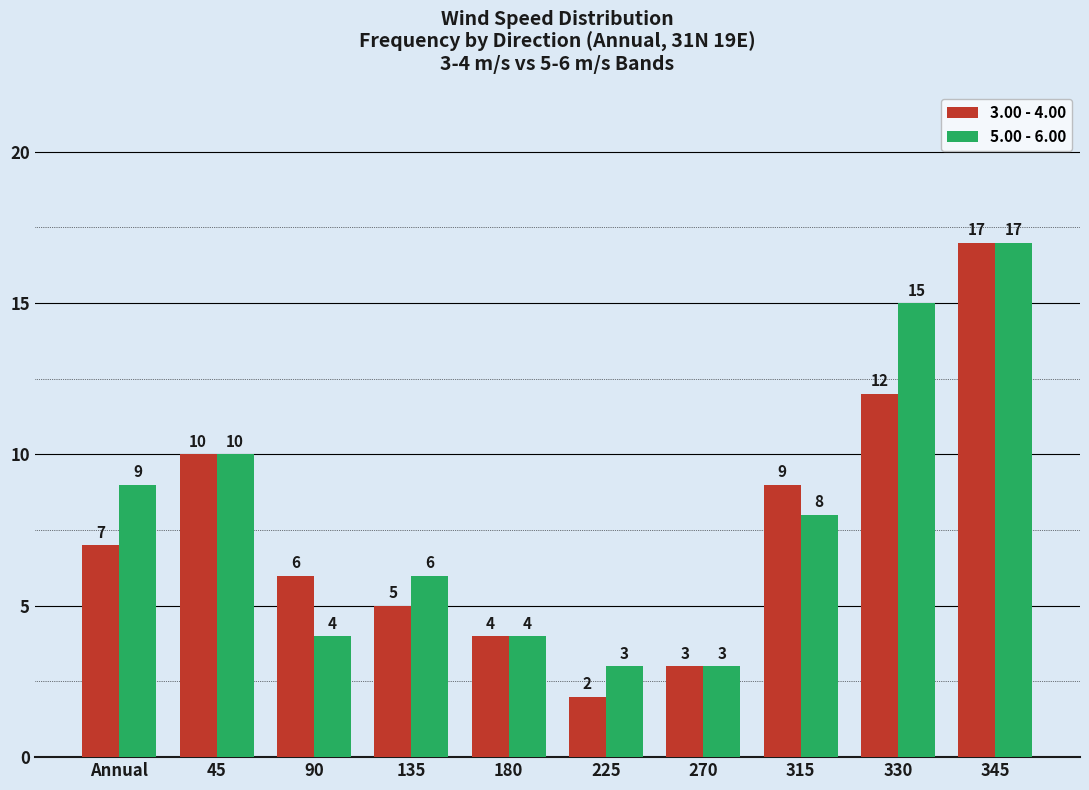

How many bars are there in each group?

2